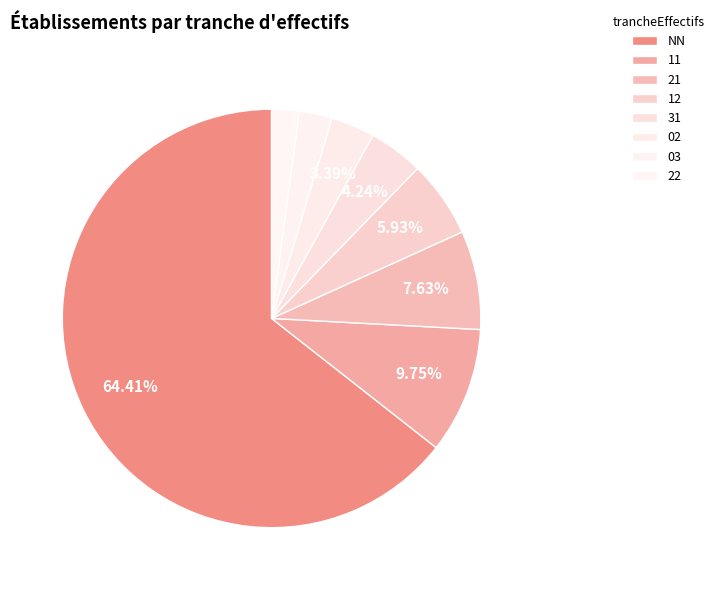

What is the change in value from NN to 21?

-134